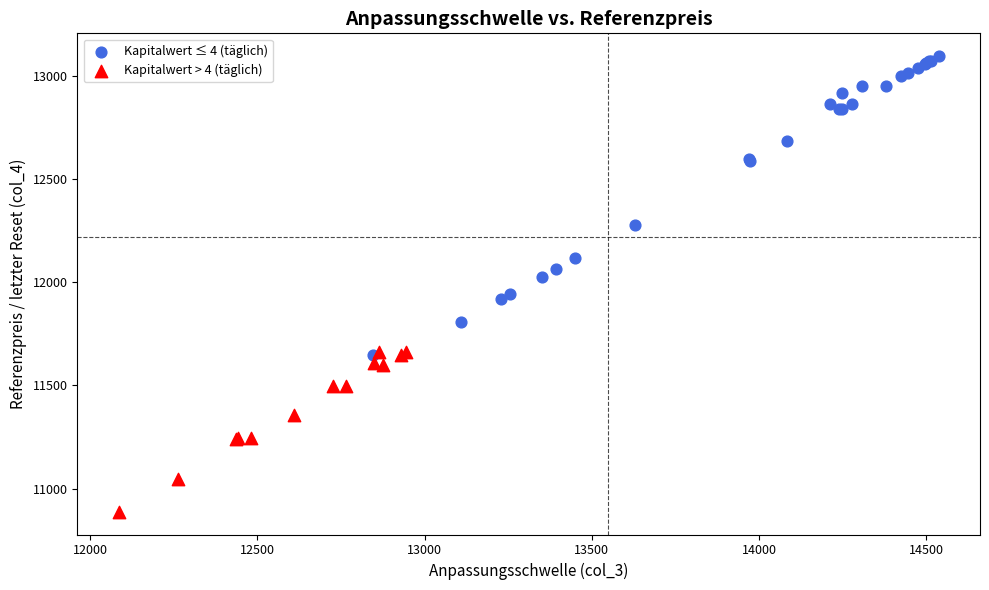

Which series contains the lowest Y value?

Kapitalwert > 4 (täglich)